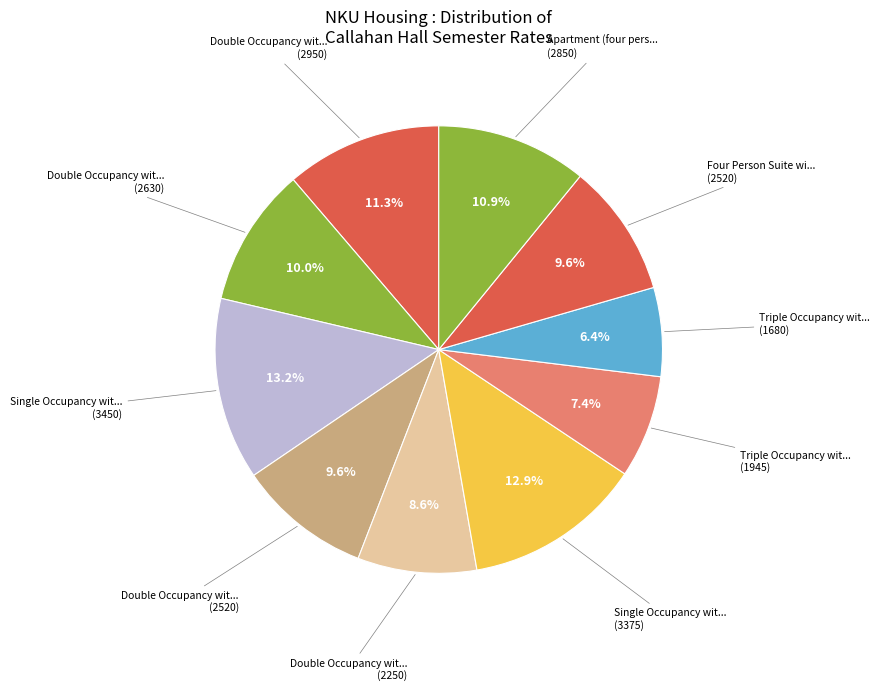

Count the number of slices in the pie.

10